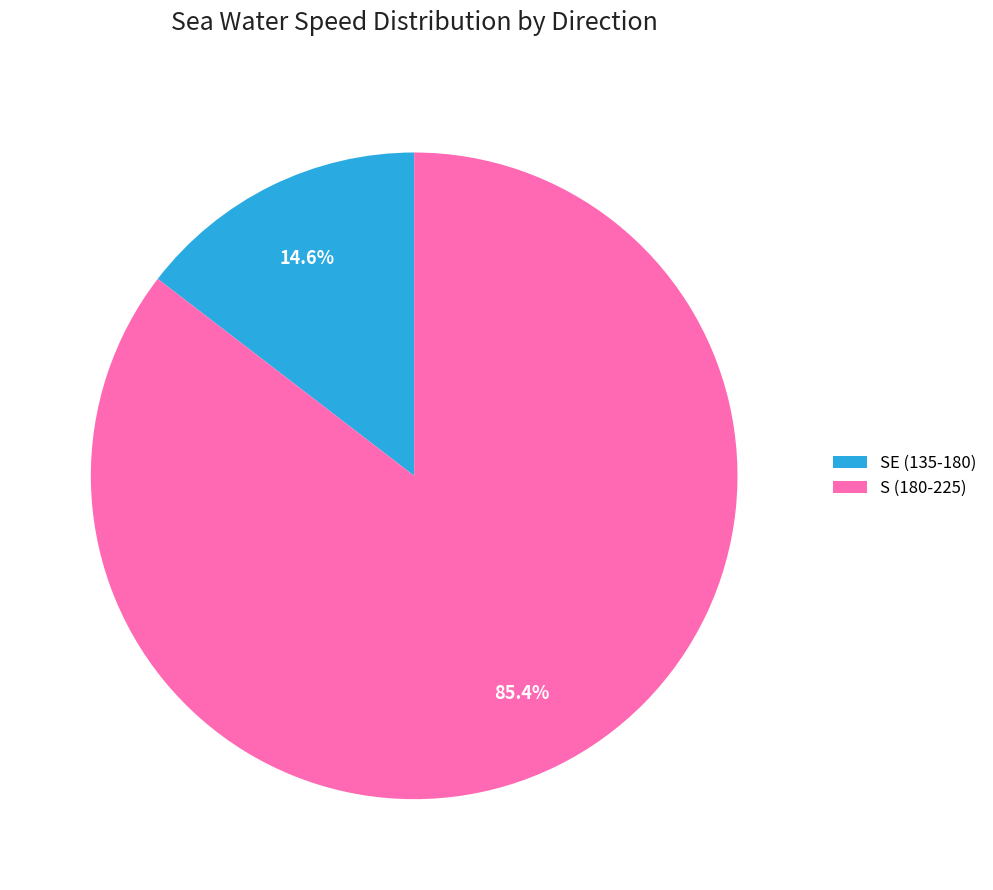

Do SE (135-180) and S (180-225) together represent more than half of the pie?

Yes